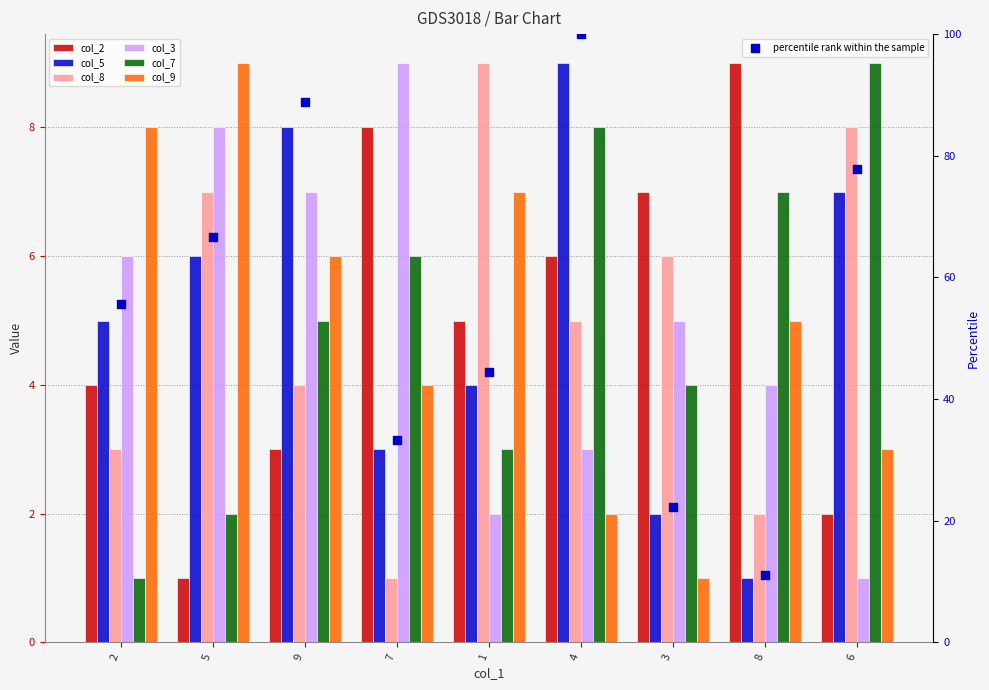

At how many categories does at least one series exceed 4?

9